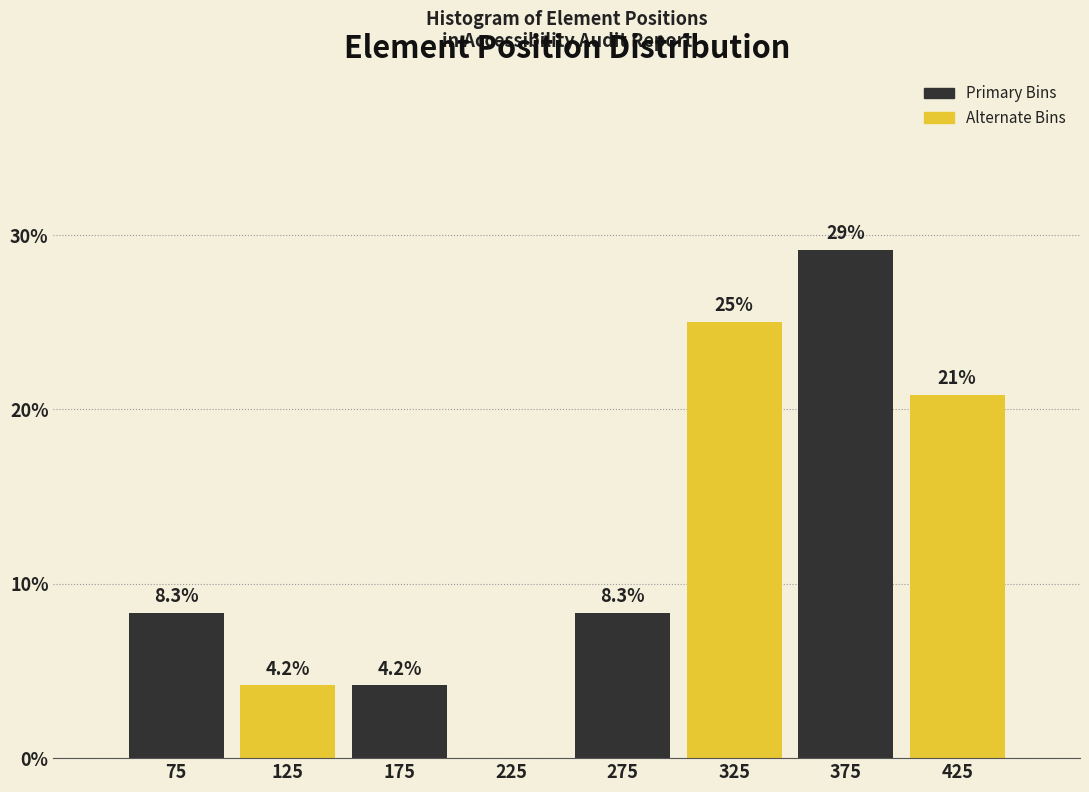

Over which range of the x-axis is the bar tallest?

350 to 400